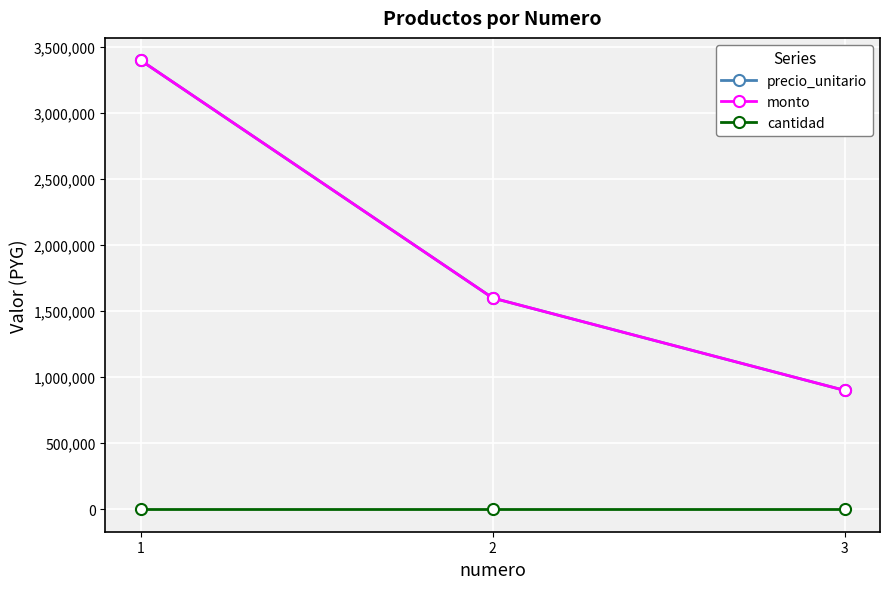

Which label corresponds to the largest value in the chart?

1